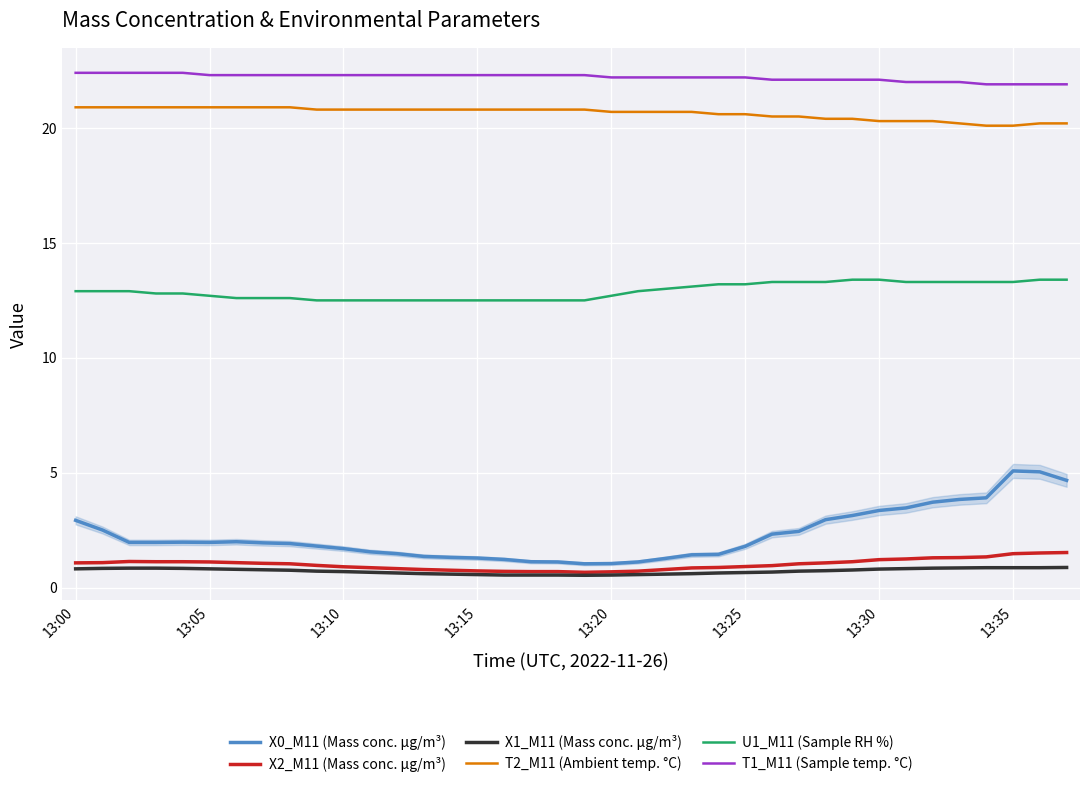

True or false: X1_M11 (Mass conc. μg/m³) and T2_M11 (Ambient temp. °C) intersect in this chart.

False